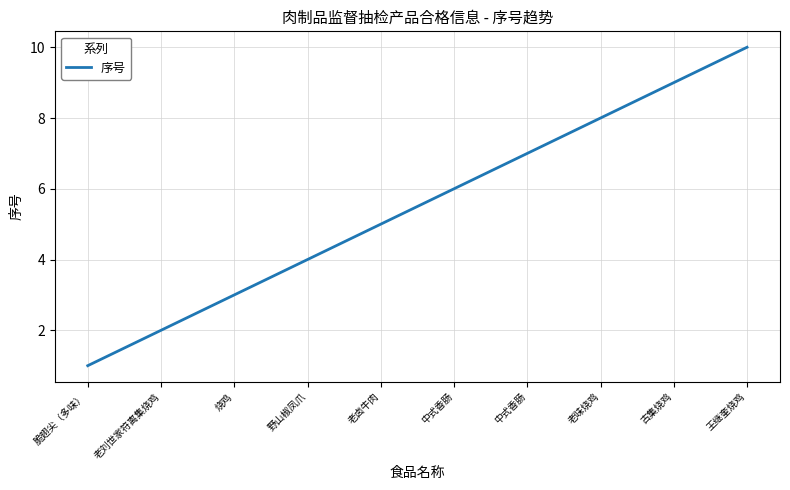

What is the change in value from 老味烧鸡 to 王继奎烧鸡?

+2